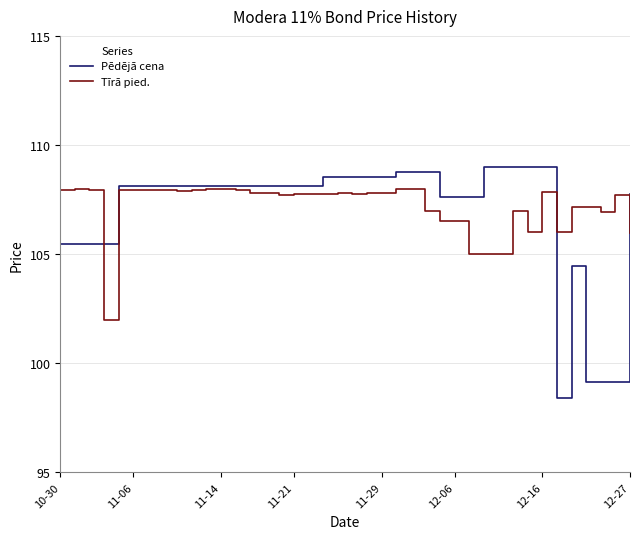

Which series has the widest spread of values?

Pēdējā cena